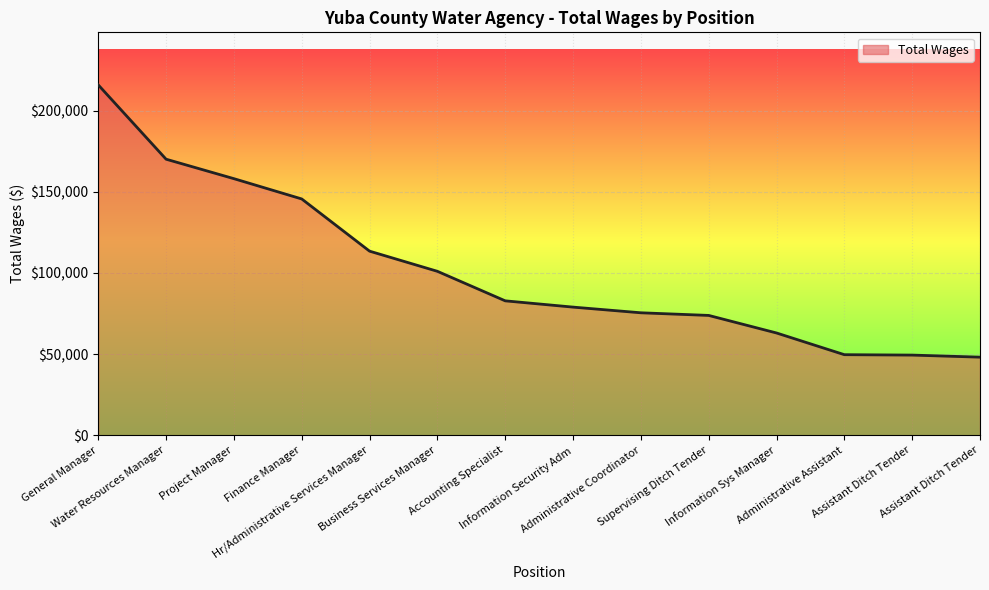

What is the label of the 3rd point from the left?

Project Manager